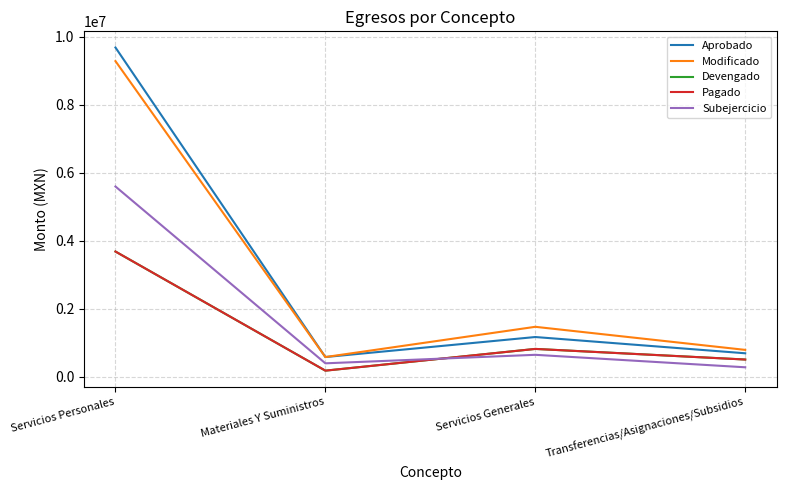

List the labels in order of Pagado value, smallest first.

Materiales Y Suministros, Transferencias/Asignaciones/Subsidios, Servicios Generales, Servicios Personales